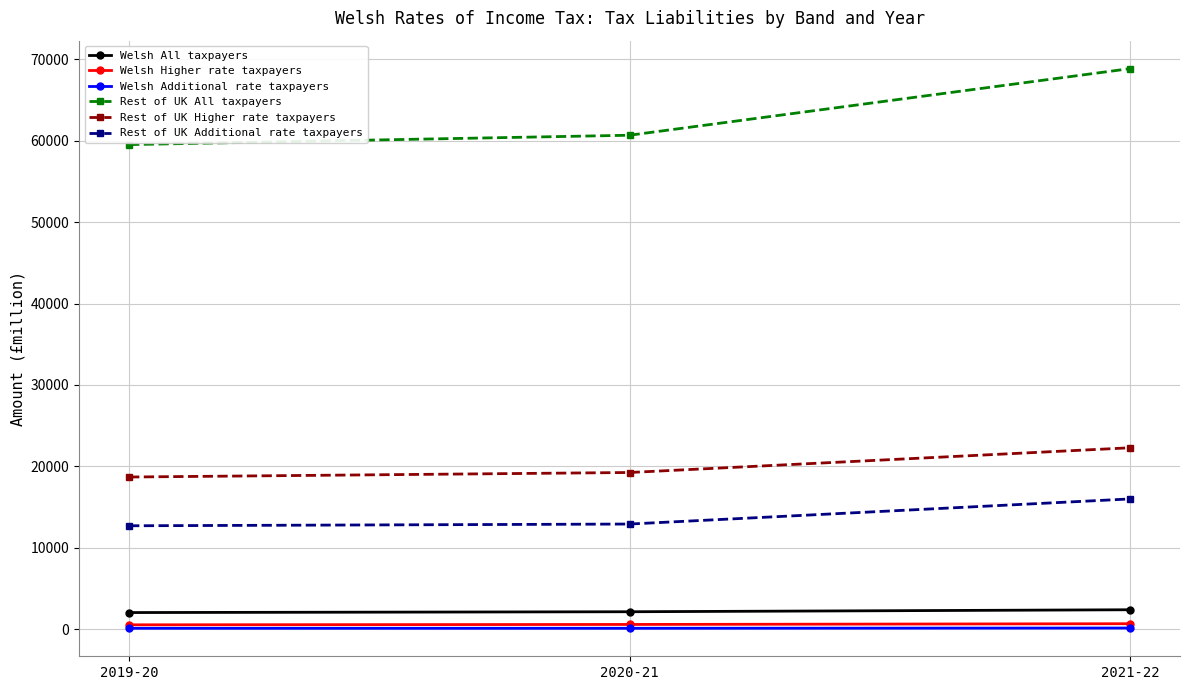

What is the average value of the Rest of UK All taxpayers series?

63015